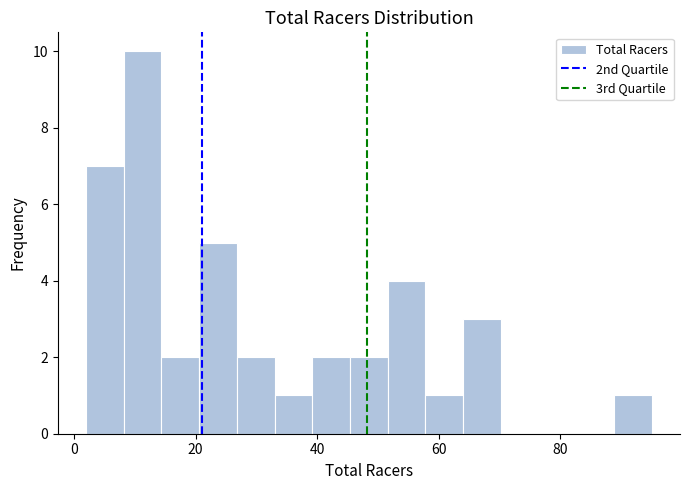

Read against the x-axis, roughly where is the centre of the tallest bar?

12